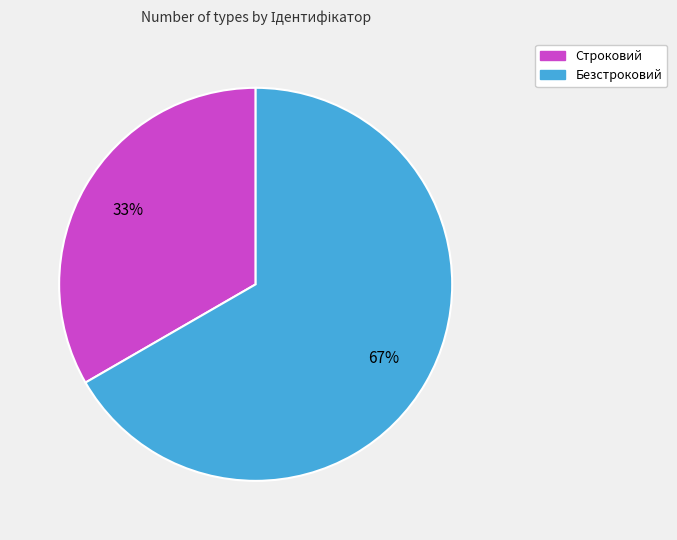

Which has a higher value, Строковий or Безстроковий?

Безстроковий